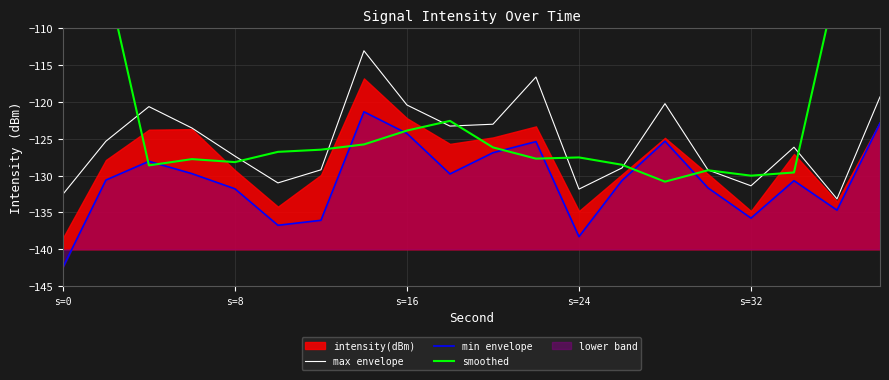

Reading left to right, what are all the values shown in this chart?

max envelope: -132.5	-125.3	-120.6	-123.5	-127.3	-131.0	-129.2	-113.0	-120.4	-123.3	-123.0	-116.6	-131.8	-129.0	-120.2	-129.2	-131.4	-126.1	-133.2	-119.3
min envelope: -142.5	-130.6	-128.1	-129.7	-131.8	-136.7	-136.1	-121.3	-124.3	-129.8	-126.9	-125.4	-138.3	-130.7	-125.3	-131.7	-135.8	-130.7	-134.7	-122.9
smoothed: -78.0	-102.8	-128.6	-127.8	-128.2	-126.8	-126.5	-125.8	-123.9	-122.6	-126.2	-127.7	-127.5	-128.5	-130.8	-129.3	-130.0	-129.6	-103.6	-76.7